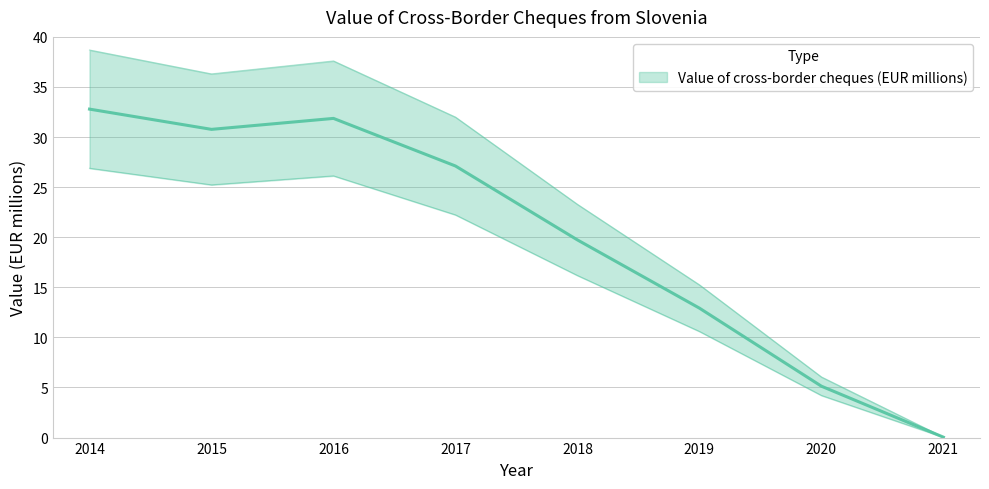

What is the sum of the values at 2017 and 2019?

40.0